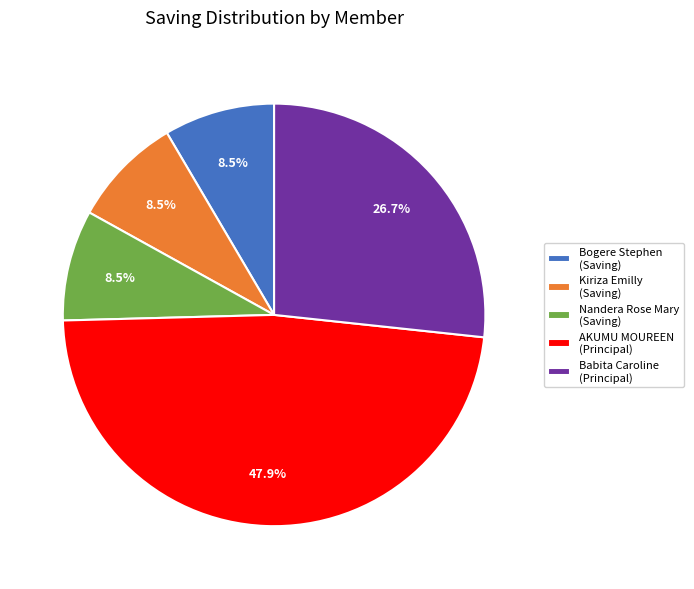

Is the sum of Bogere Stephen and Babita Caroline greater than half?

No